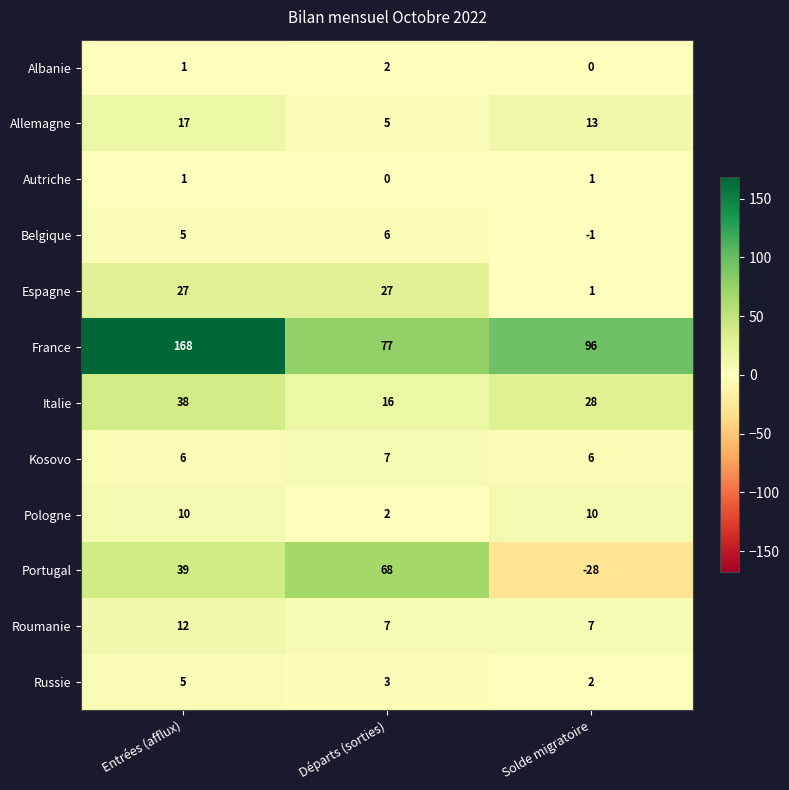

Which series has the widest spread of values?

Portugal